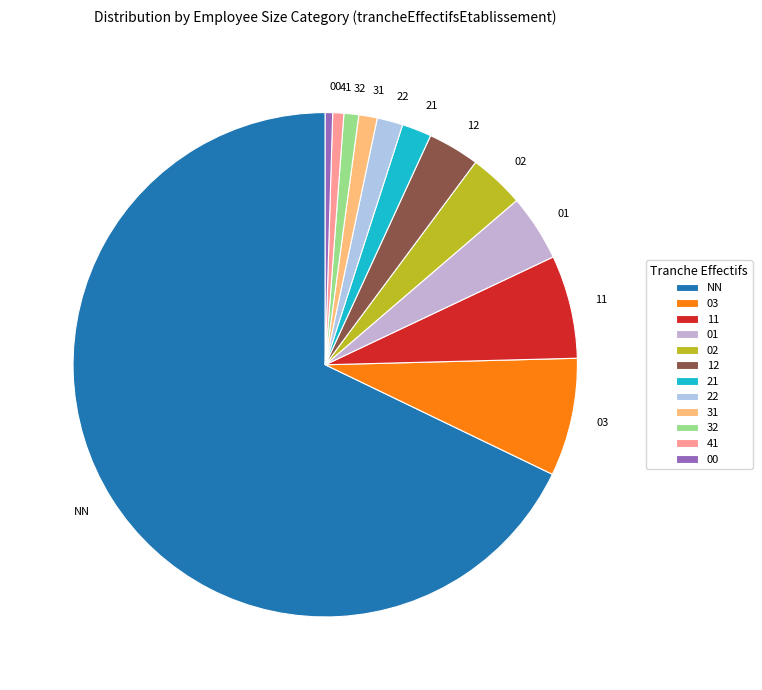

Approximately how many times larger is the value at NN compared to 21?

35.9